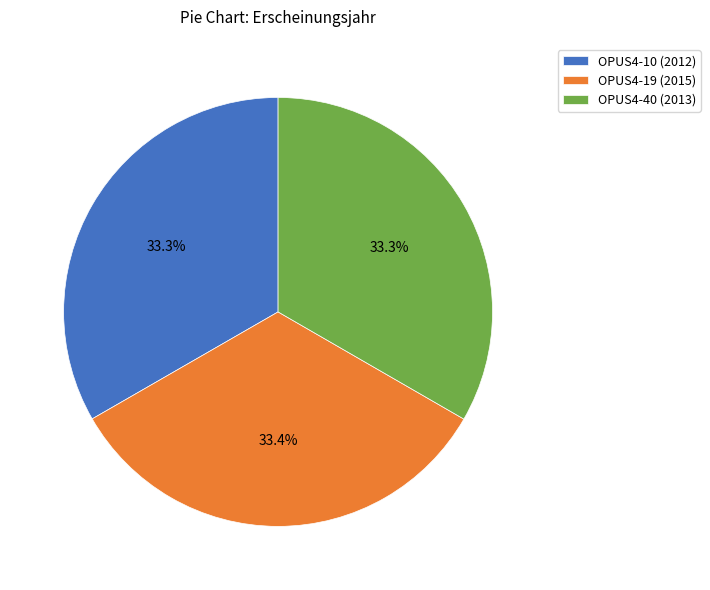

Is it true that OPUS4-19 is 28% of the pie?

False